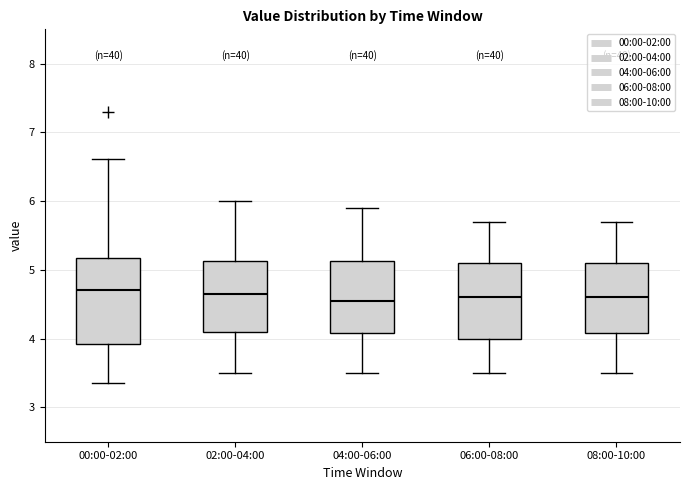

Reading left to right, transcribe this box plot: for each box, give where its median line is, the range the box spans, and where its two whiskers end, as read against the y-axis. The values are not printed on the chart, so give them approximately, as read against the axis.

00:00-02:00: median 4.7, box 3.9 to 5.2, whiskers 3.4 to 6.6
02:00-04:00: median 4.7, box 4.1 to 5.1, whiskers 3.5 to 6.0
04:00-06:00: median 4.6, box 4.1 to 5.1, whiskers 3.5 to 5.9
06:00-08:00: median 4.6, box 4.0 to 5.1, whiskers 3.5 to 5.7
08:00-10:00: median 4.6, box 4.1 to 5.1, whiskers 3.5 to 5.7